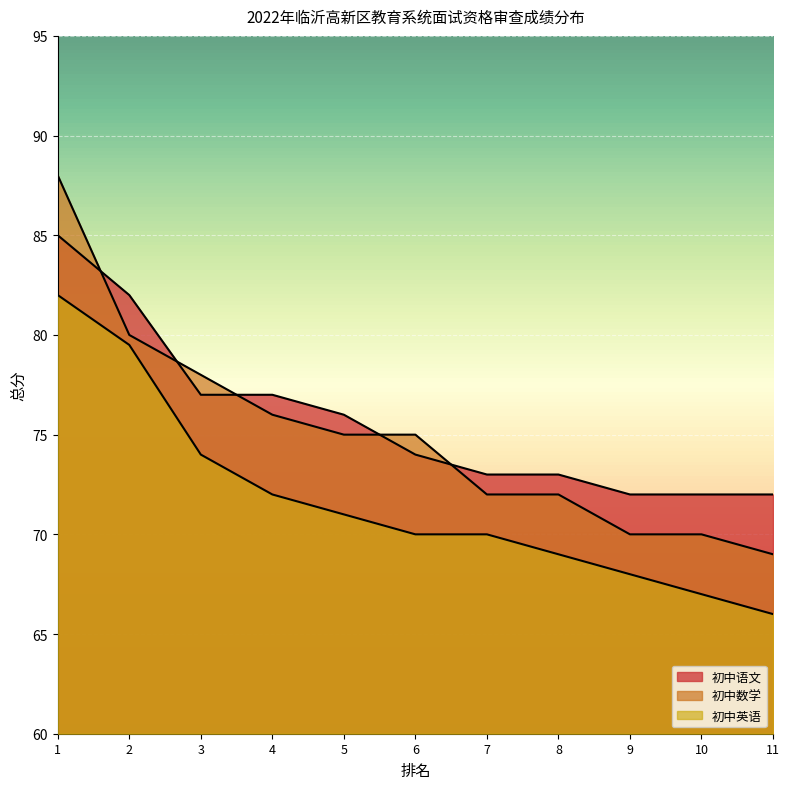

How many lines are shown in the chart?

3